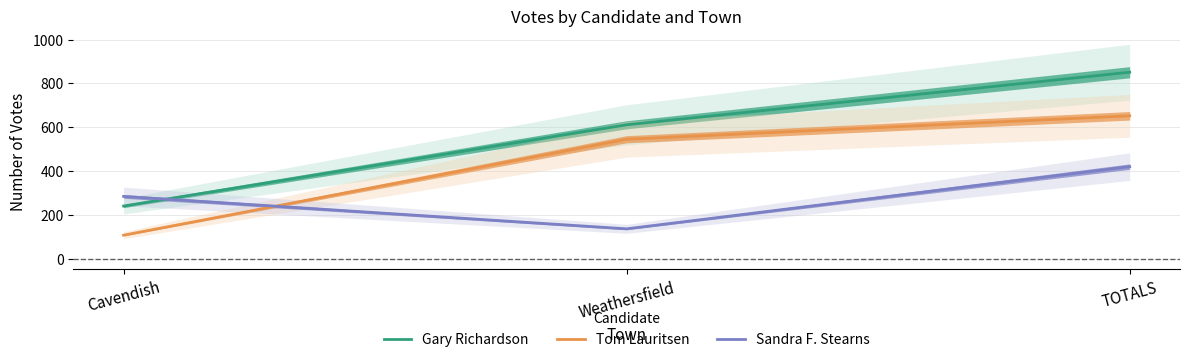

What are all the series names shown in the legend?

Gary Richardson, Tom Lauritsen, Sandra F. Stearns